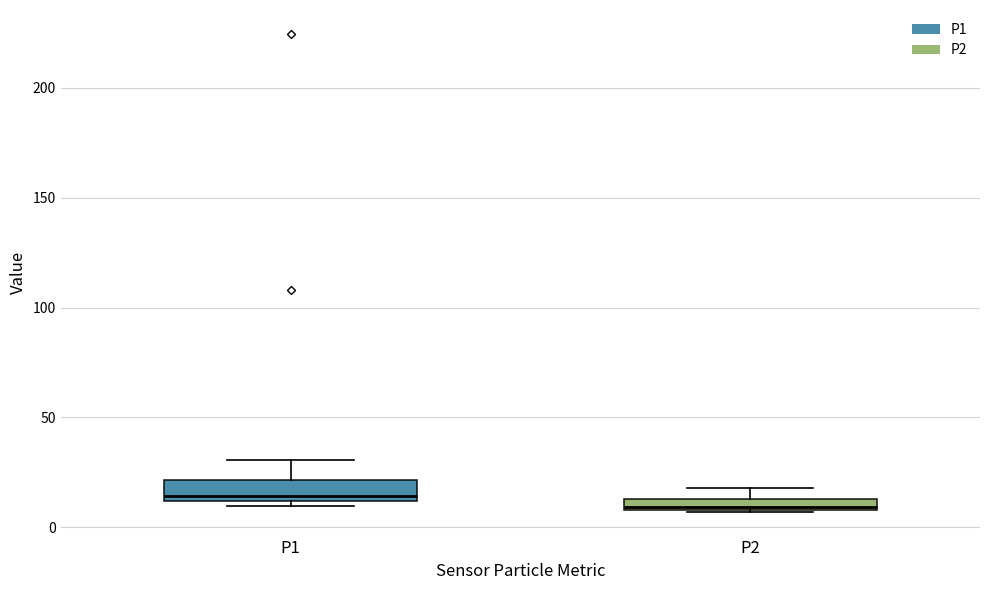

Where is the upper edge of the box for P2 on the y-axis? The values are not printed on the chart, so give them approximately, as read against the axis.

15